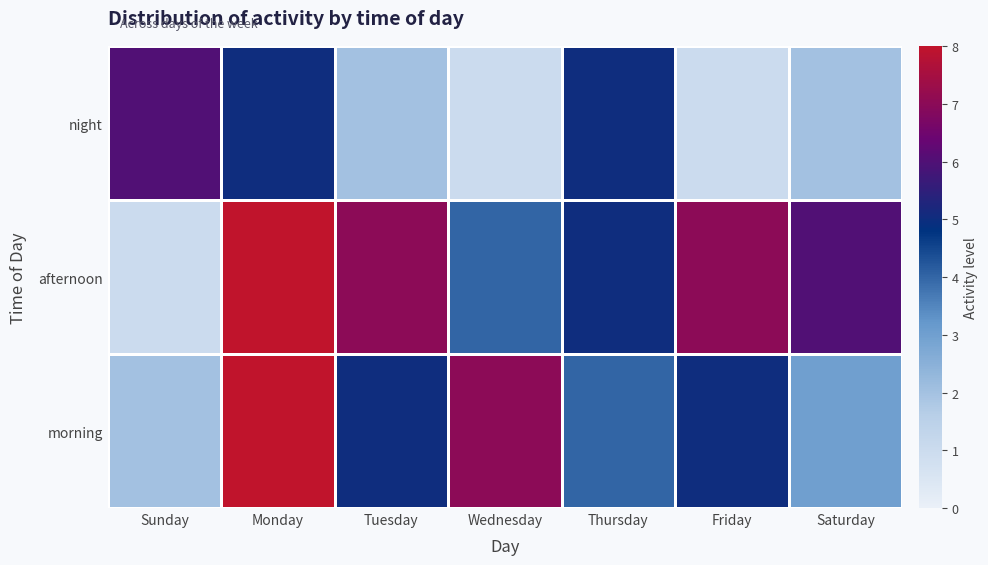

What is the total value across all series at Saturday?

11